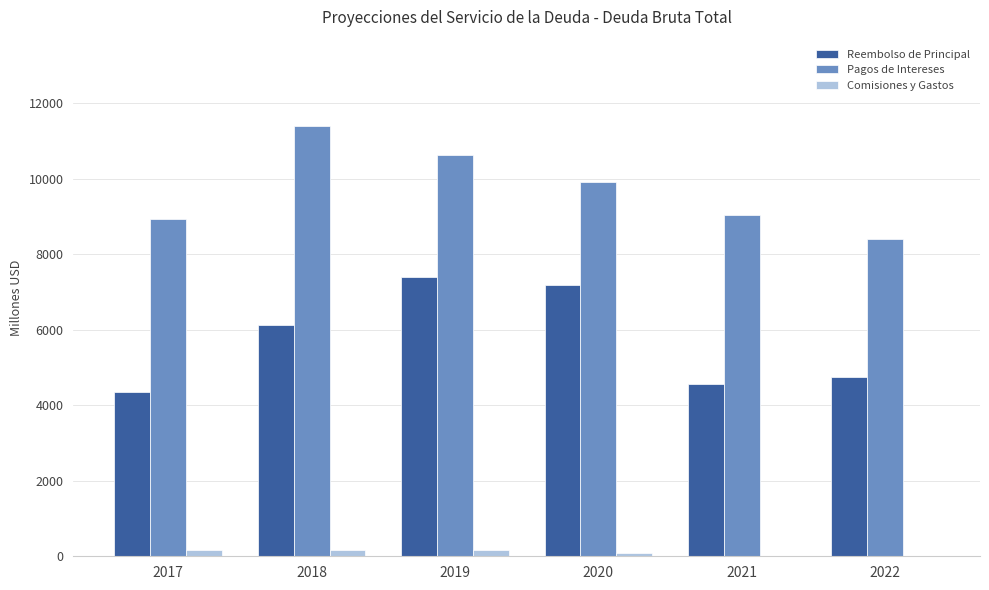

Is the value of Reembolso de Principal at 2017 greater than the value of Comisiones y Gastos at 2017?

Yes